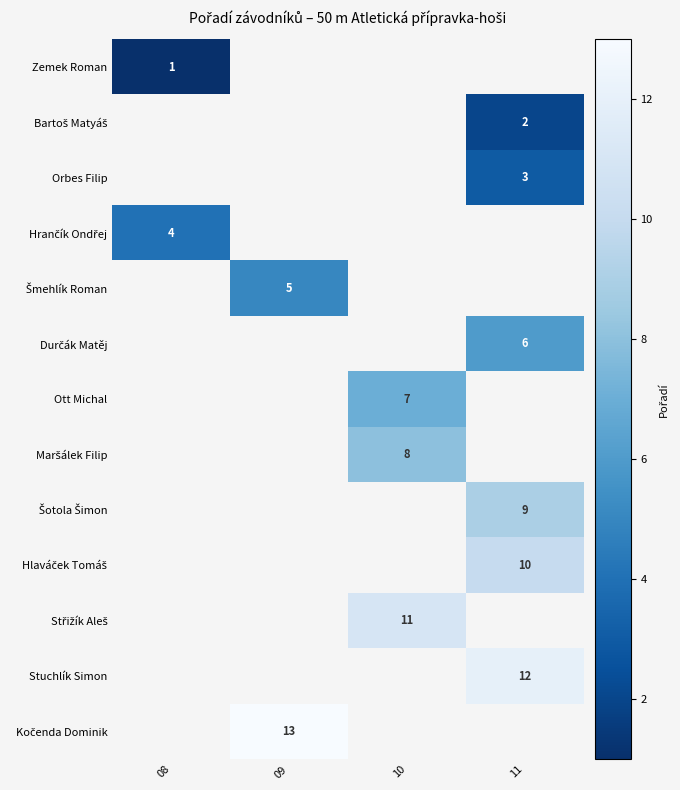

The Stuchlík Simon series shows 12 at 11. True or false?

True